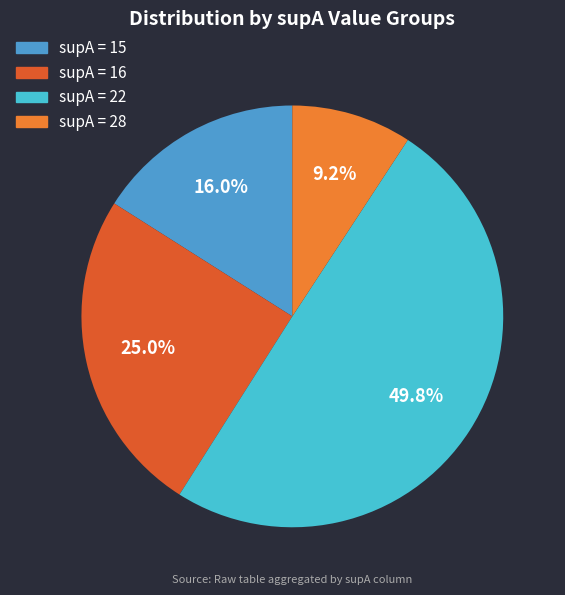

Is there any slice that represents more than half of the pie?

No